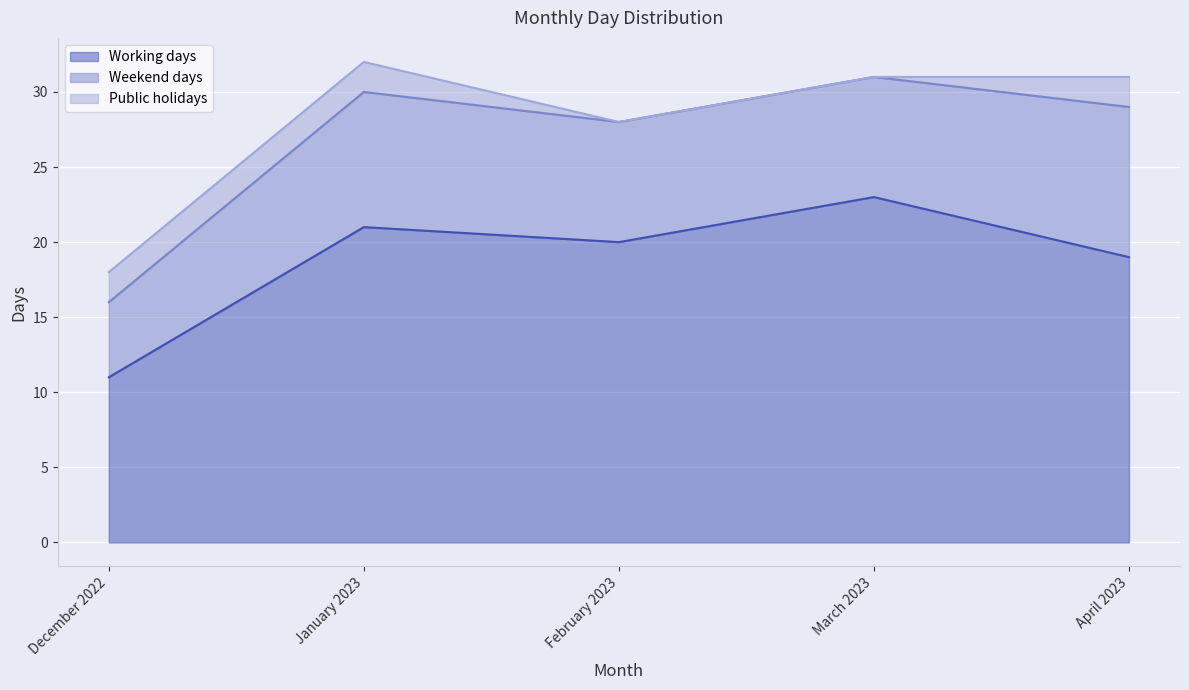

What is the label of the 1st point from the left?

December 2022